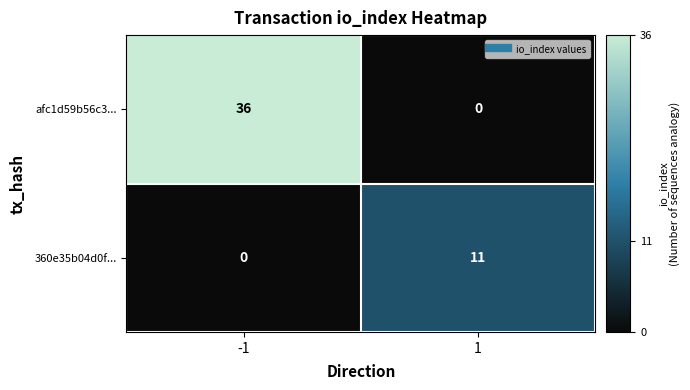

Which series has the largest total across all categories?

afc1d59b56c3...